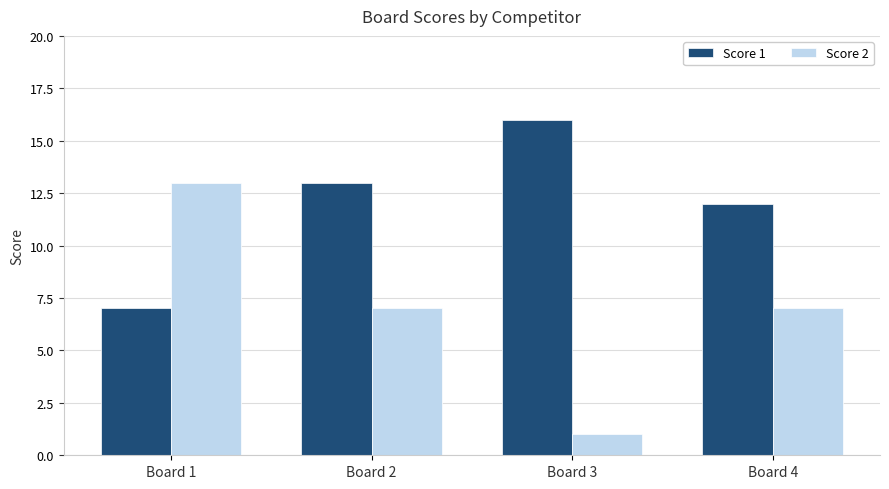

Which series has the largest range (max minus min)?

Score 2